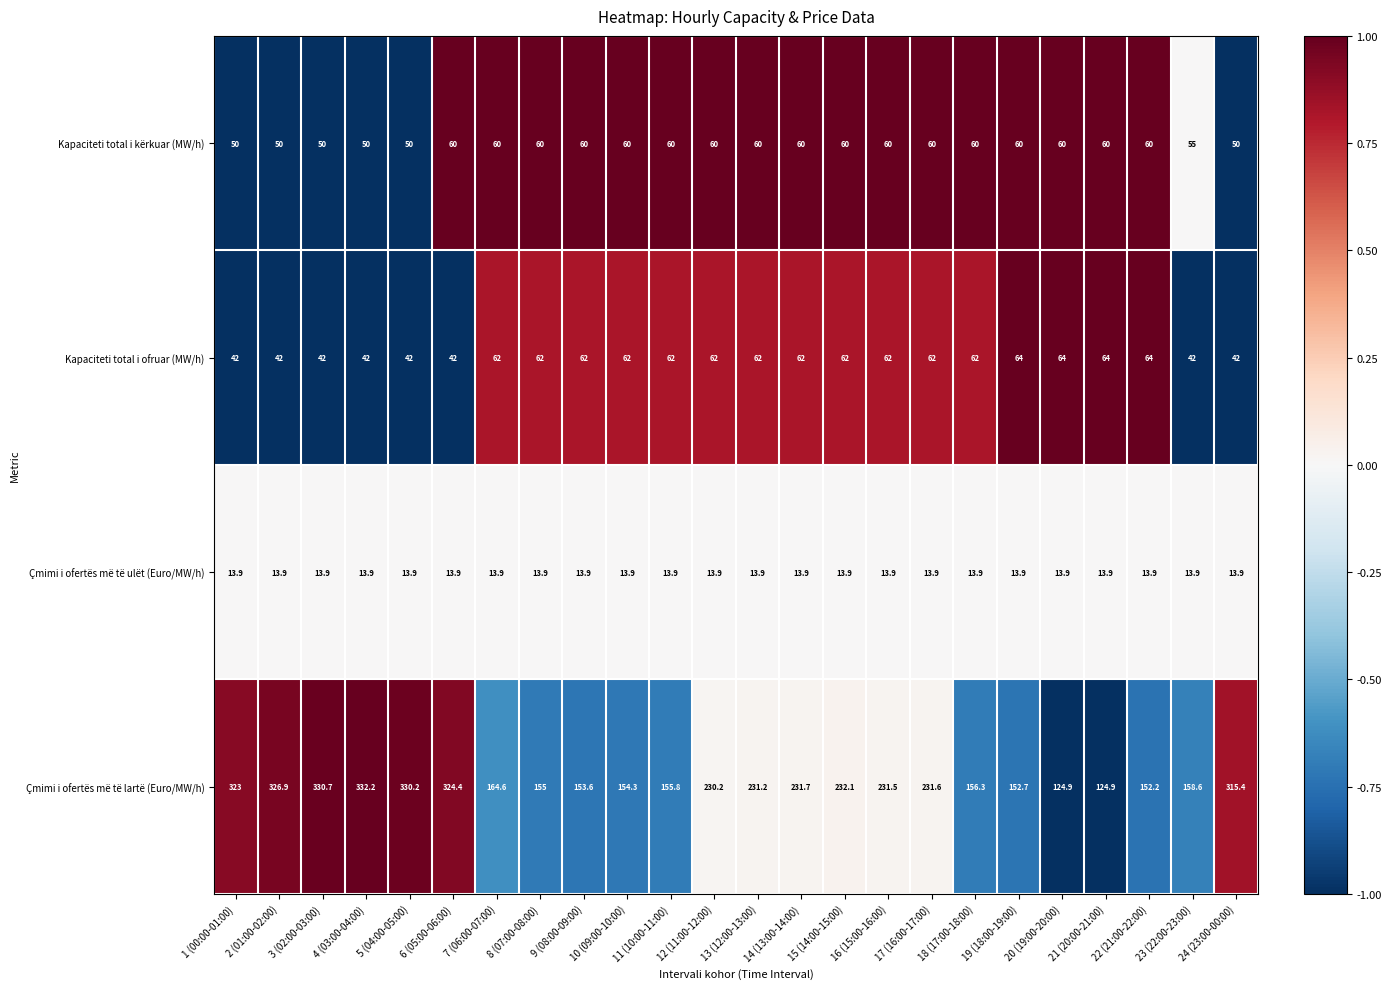

True or false: Çmimi i ofertës më të lartë (Euro/MW/h) has a value of 231.5 at 16 (15:00-16:00).

True